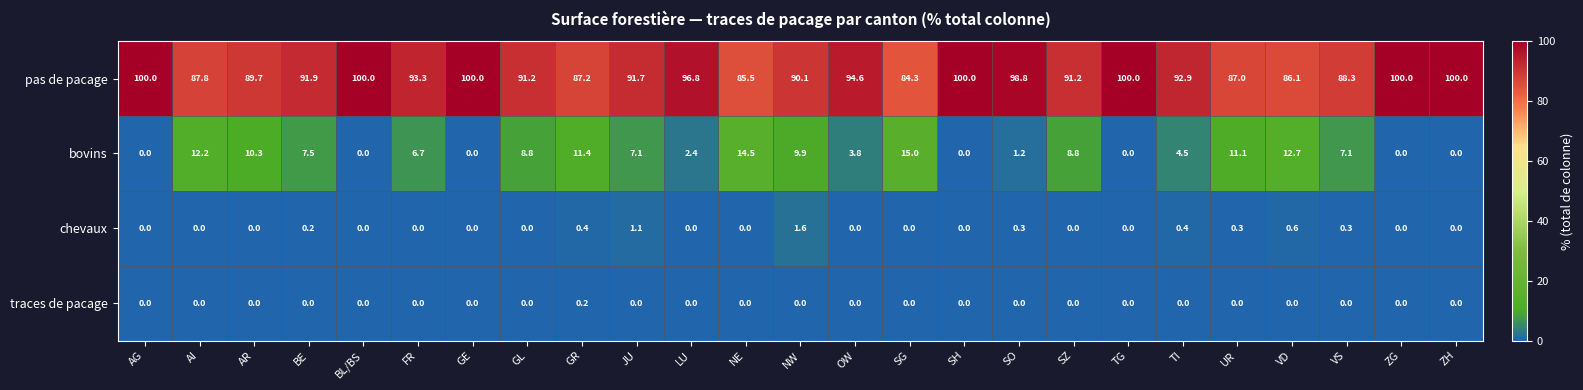

Which series has the largest total across all categories?

pas de pacage